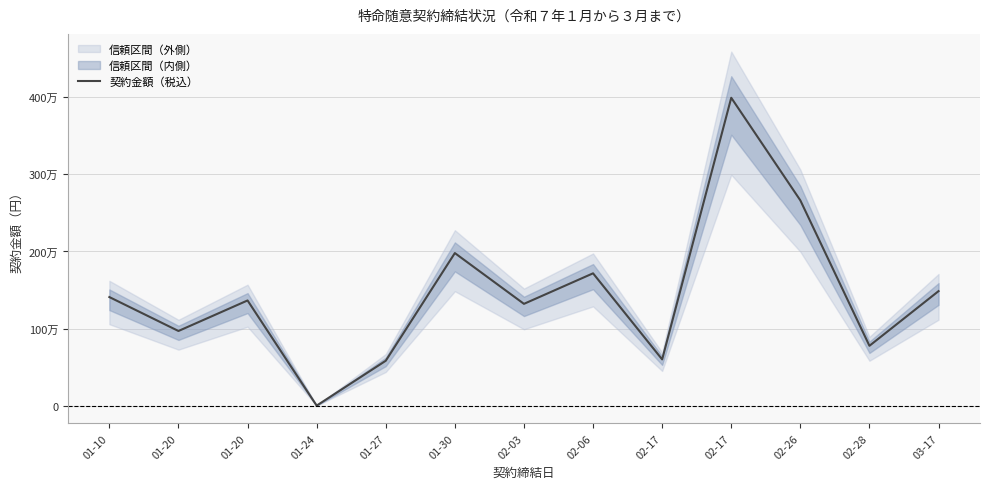

Between 02-17 and 01-27, which is larger?

02-17